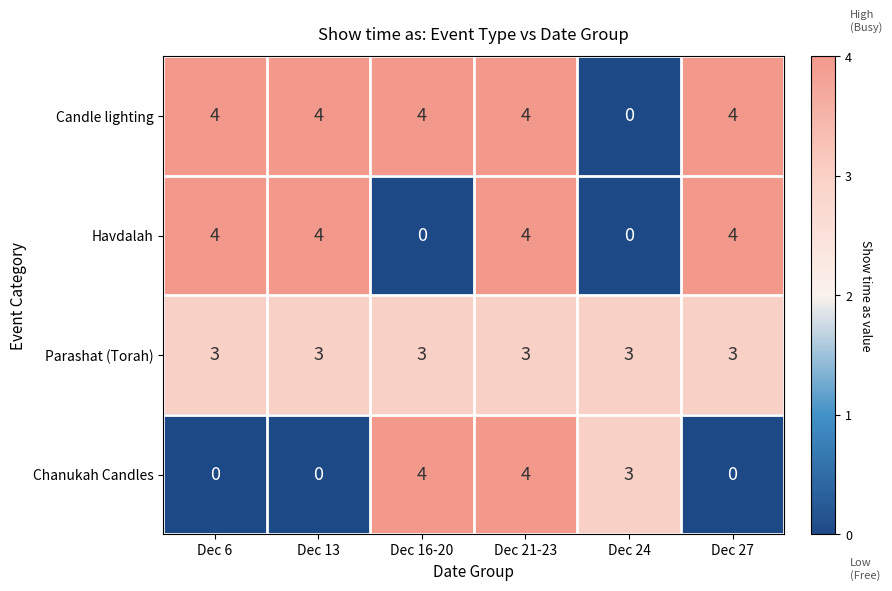

What is the difference between the highest and lowest values at Dec 24?

3